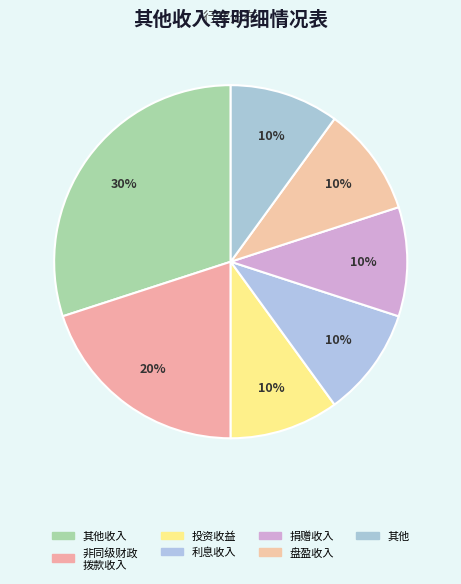

Count the number of slices in the pie.

7